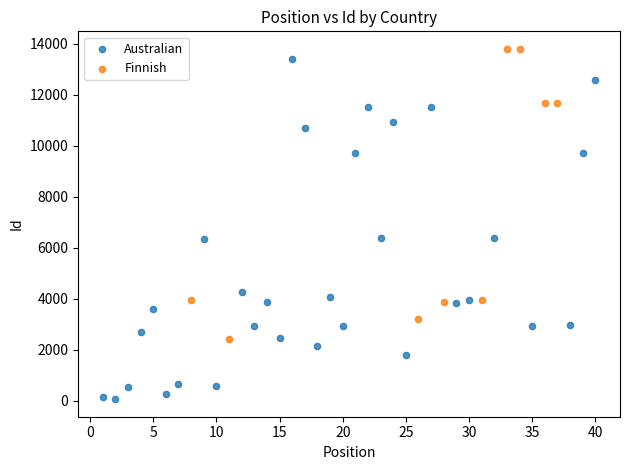

Which series has the largest Y range (max minus min)?

Australian